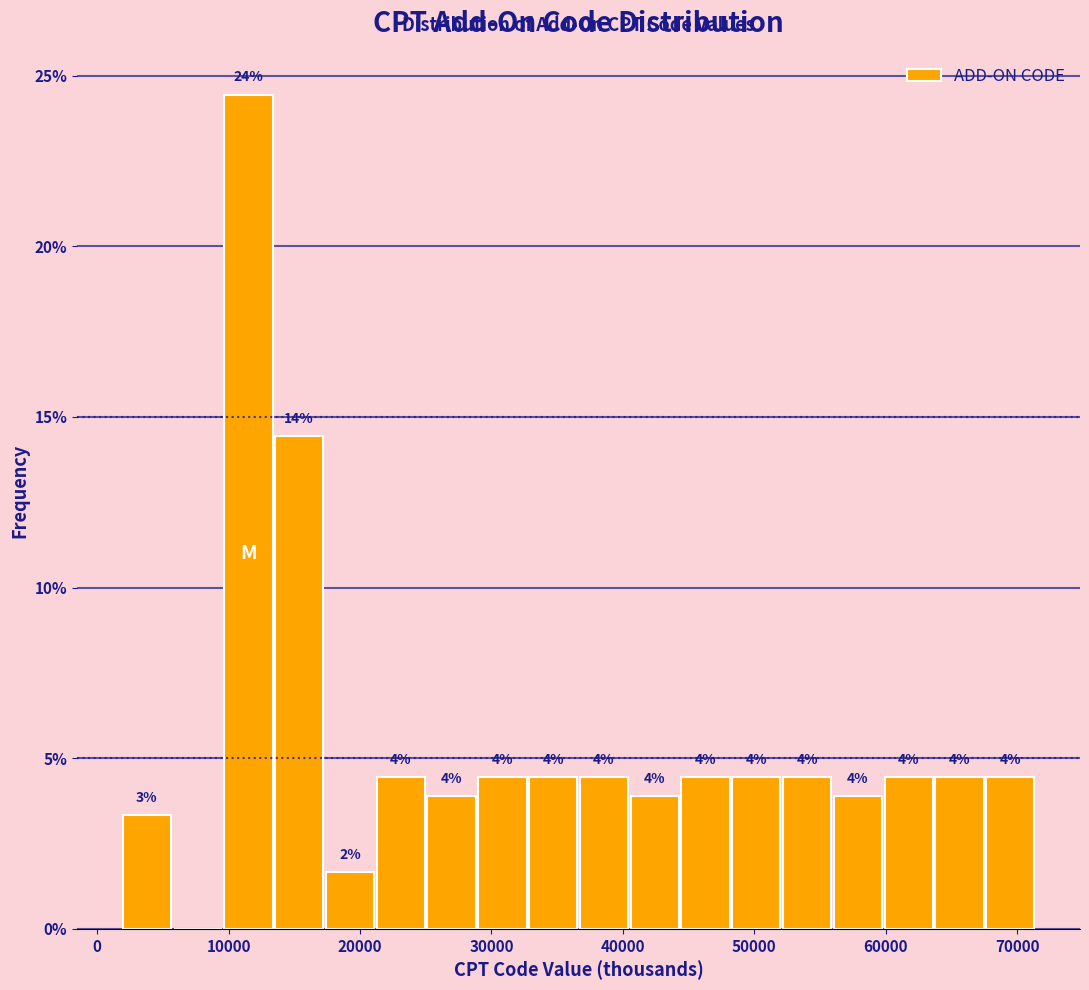

Around what value on the x-axis is the tallest bar? Give the approximate position of its centre, as read against the axis.

12000